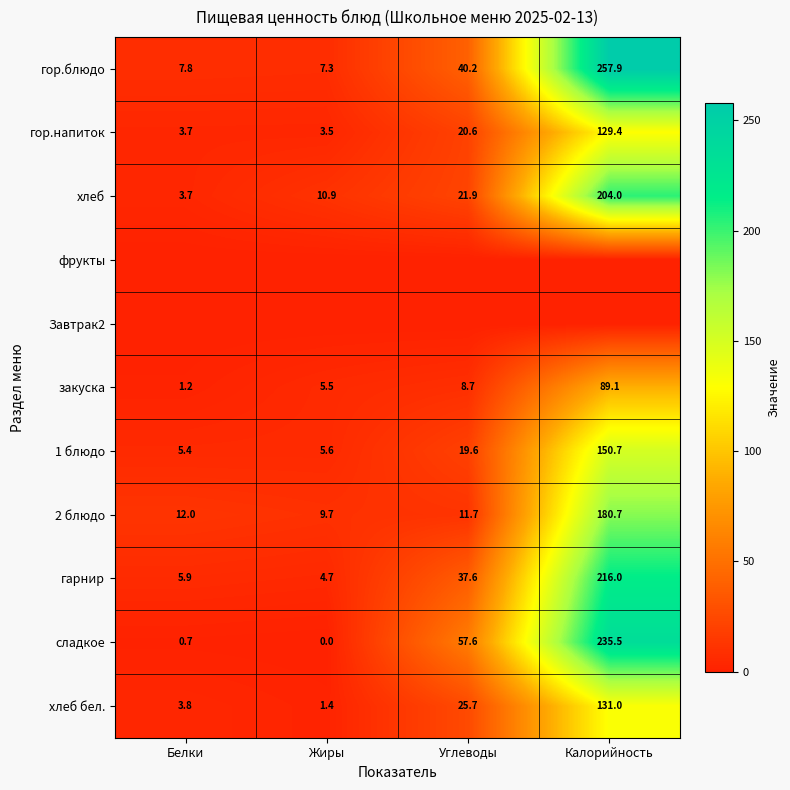

Which category has the highest value across all series?

Калорийность